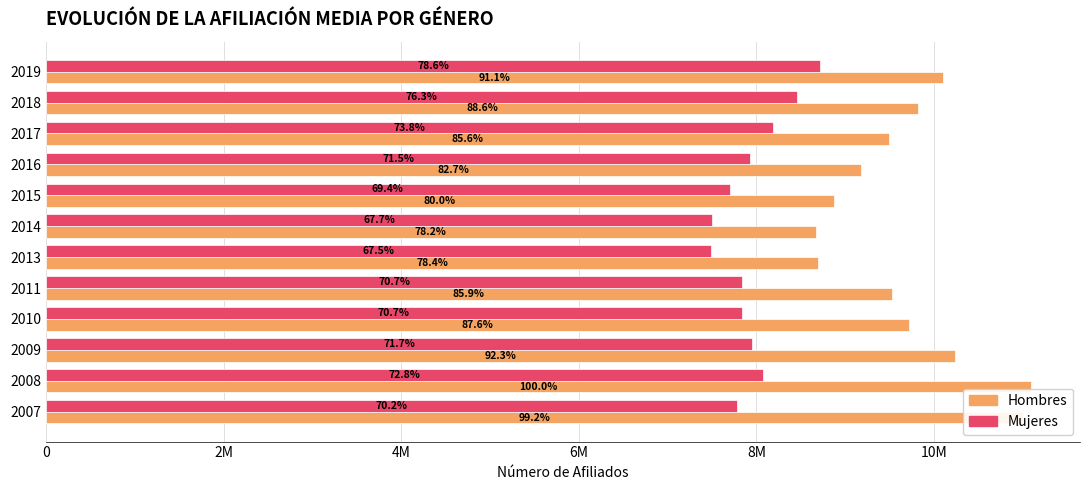

What is the value of the Mujeres bar at the 1st from the left?

7781743.2